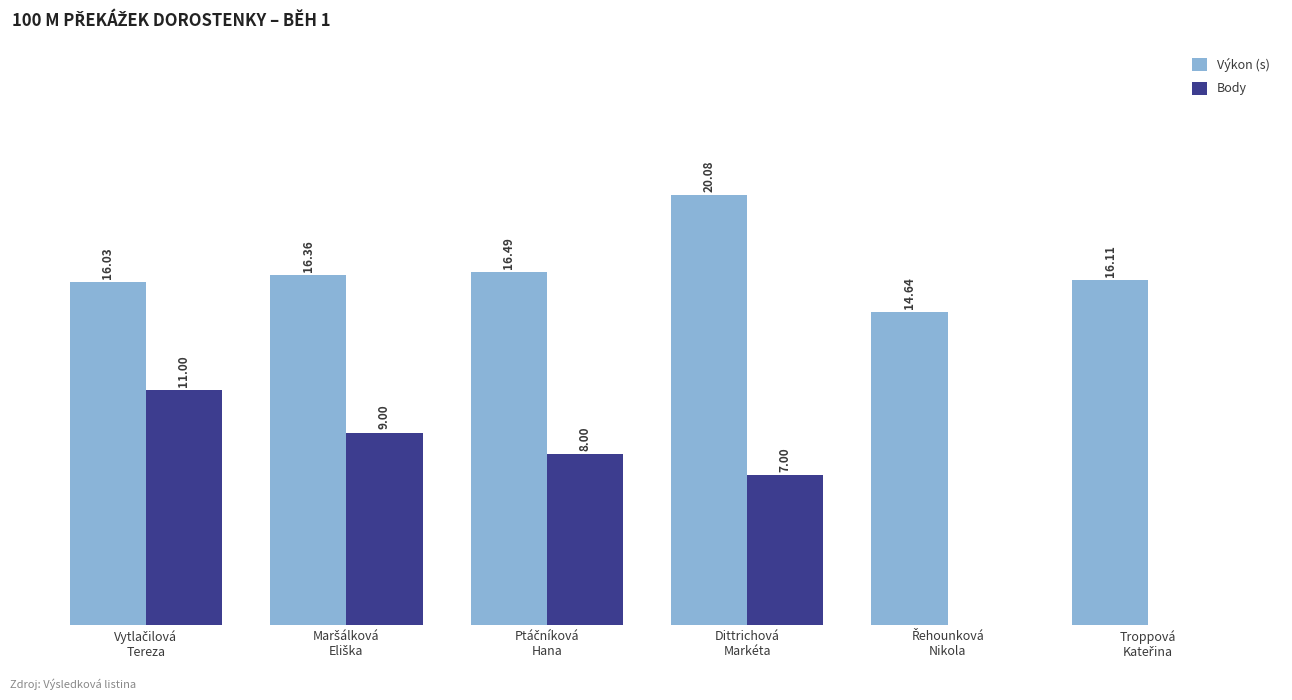

Which series has the largest total across all categories?

Výkon (s)